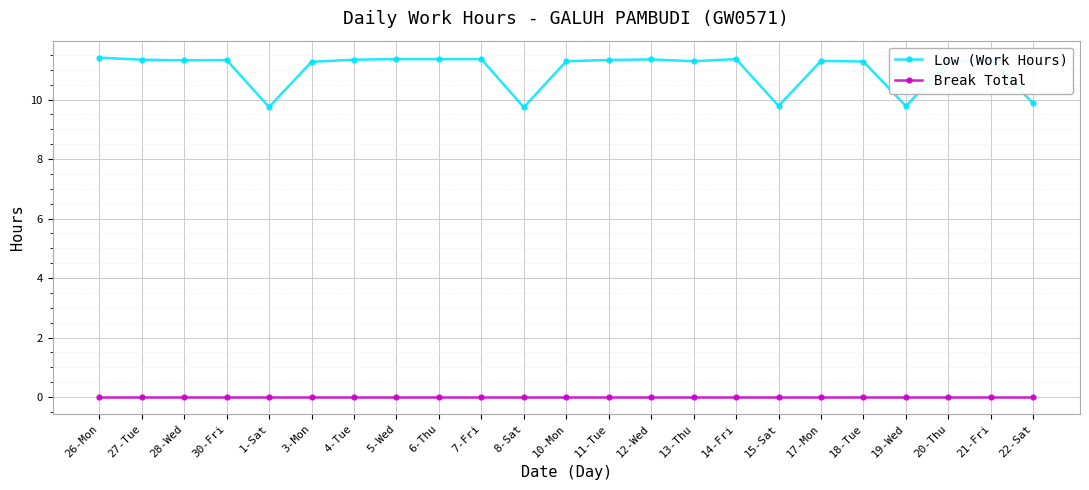

Is the value of Low (Work Hours) at 18-Tue greater than the value of Break Total at 3-Mon?

Yes